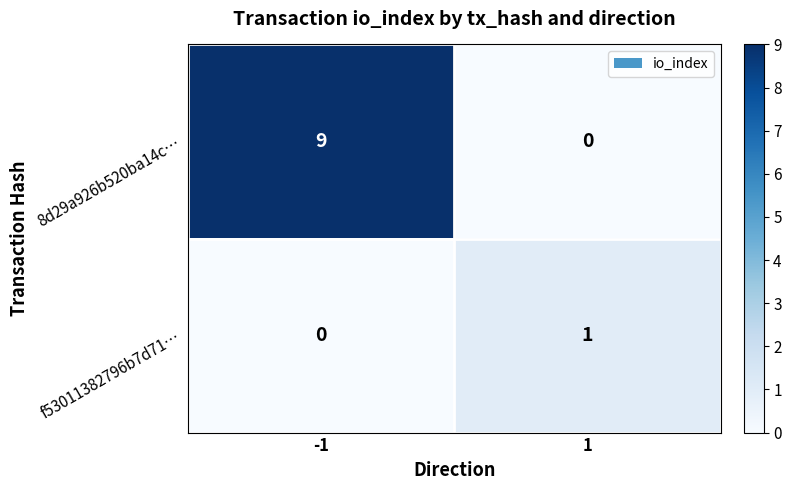

Which series has the largest total across all categories?

8d29a926b520ba14c…